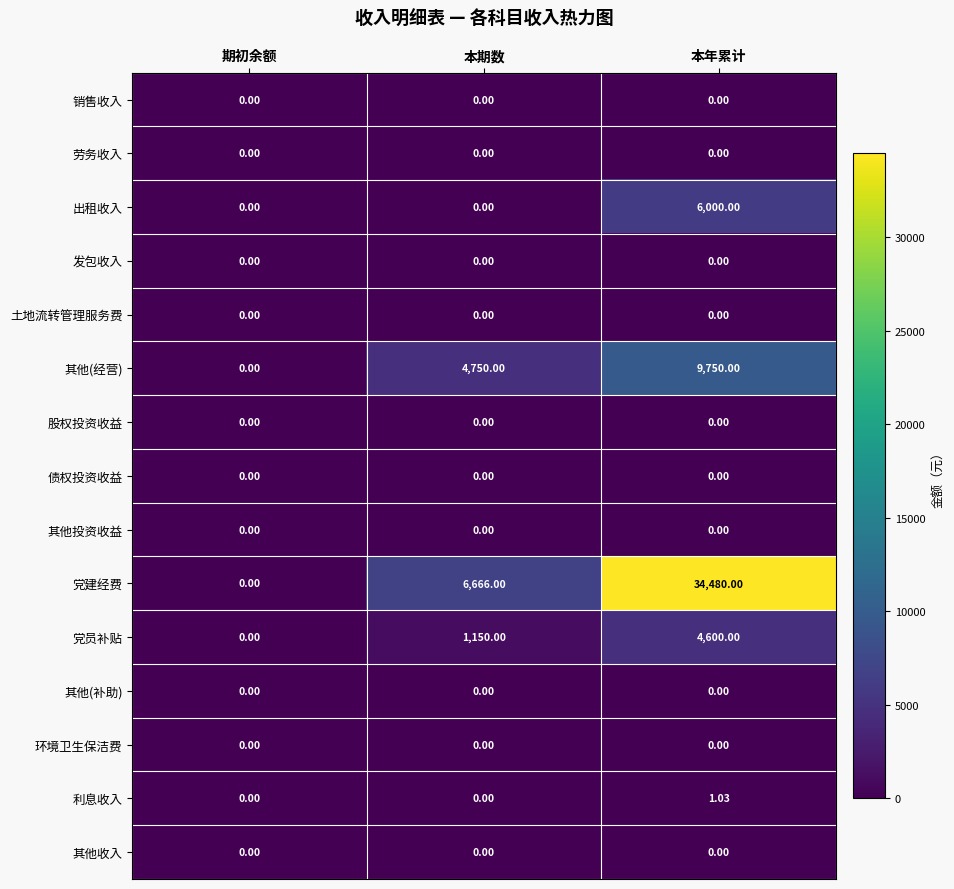

What is the difference between the highest and lowest values at 本年累计?

34480.0